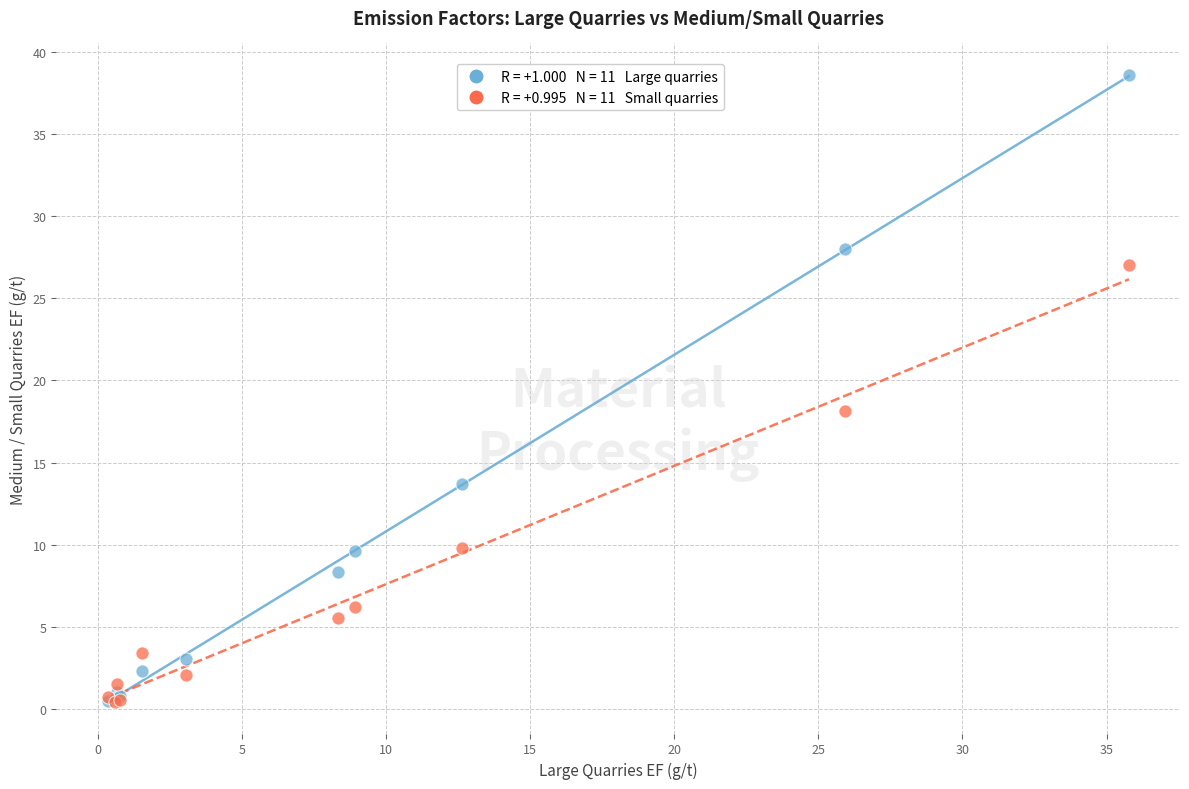

Across all series, what Y value is closest to 19?

18.1